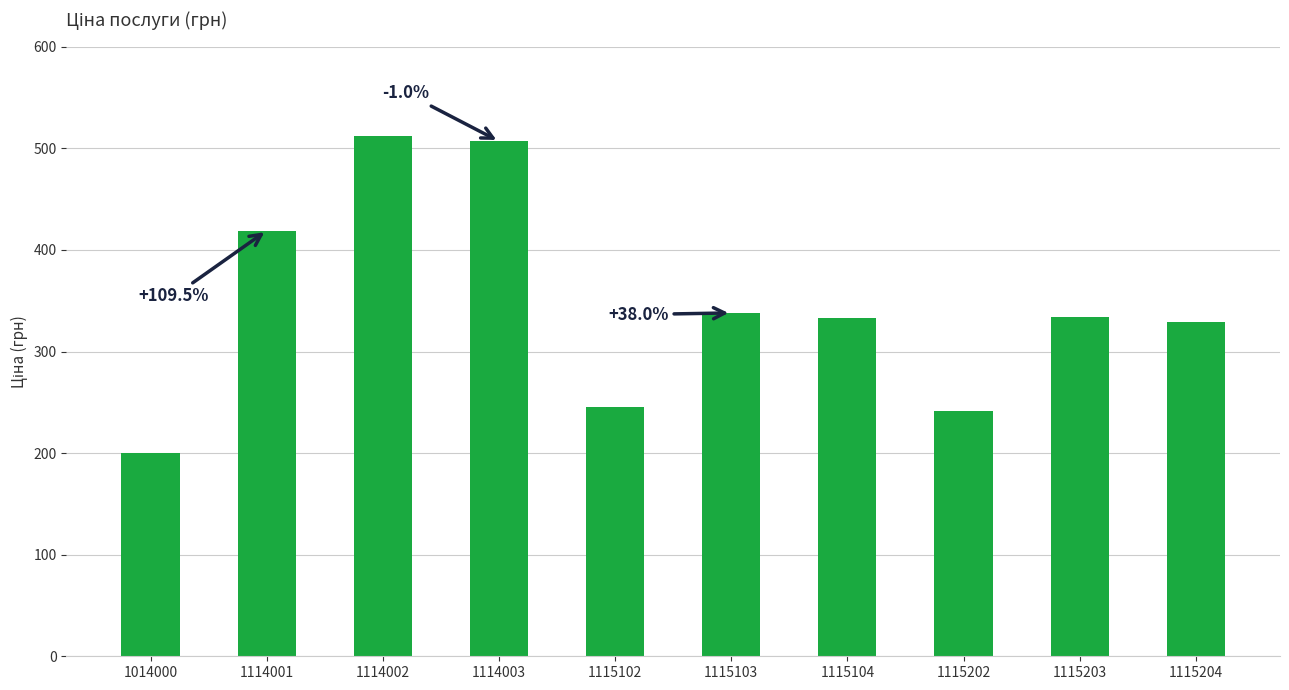

What is the difference between the maximum and minimum values?

312